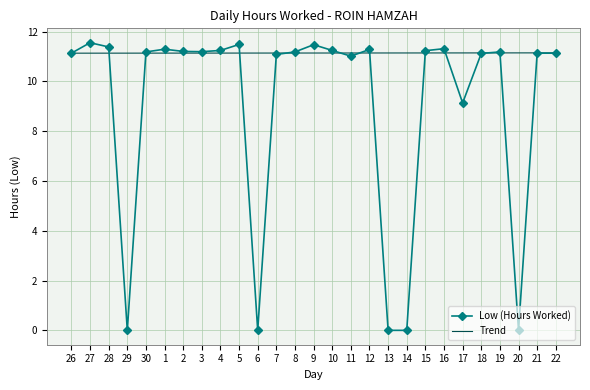

What is the total value across all series at 29?

11.1